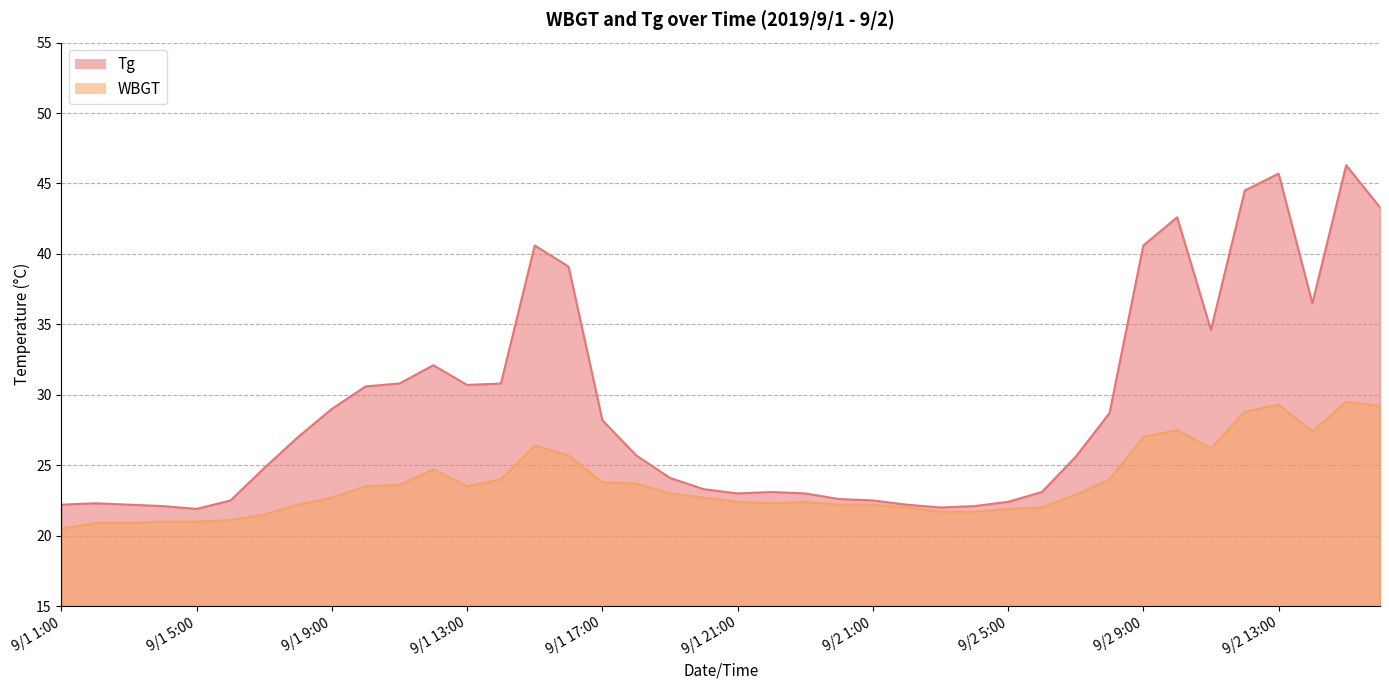

What position from the right is 9/1 23:00?

18